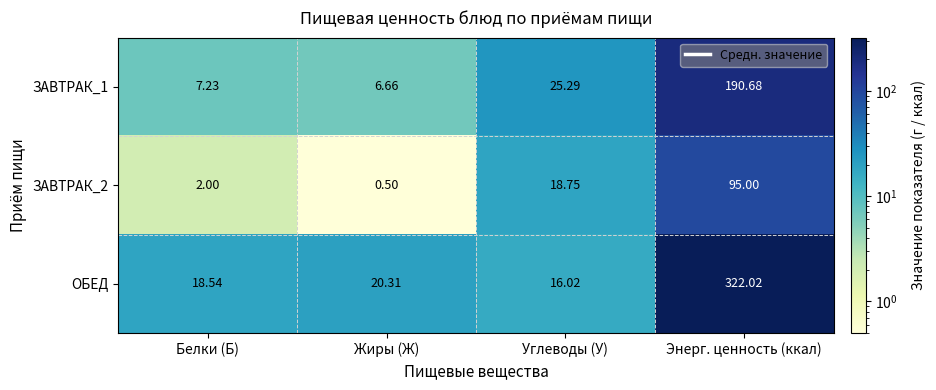

What is the total value across all series at Белки (Б)?

27.8